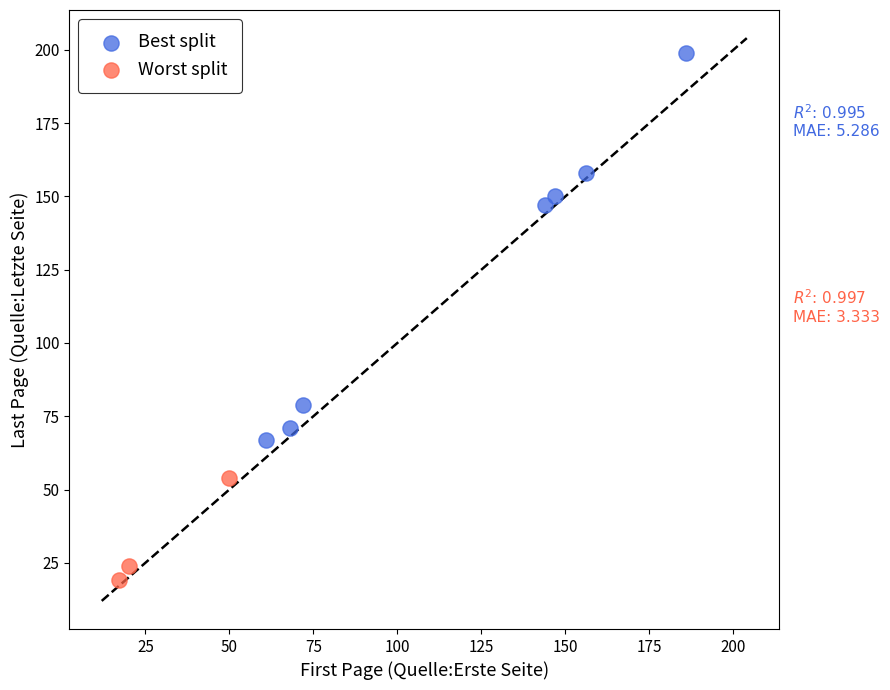

What are all the series names shown in the legend?

Best split, Worst split